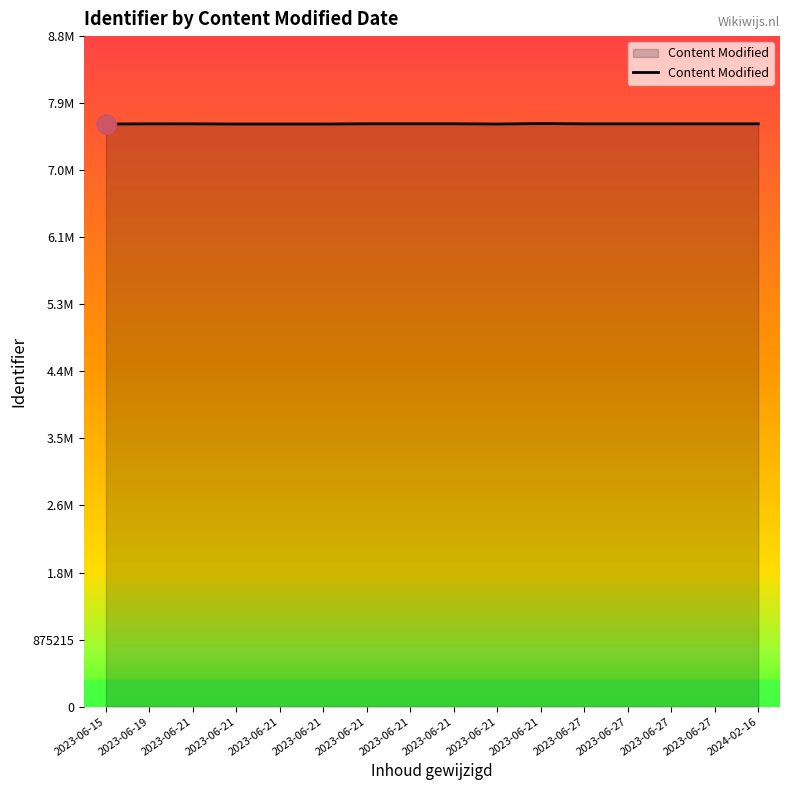

What is the greatest value displayed?

7610573